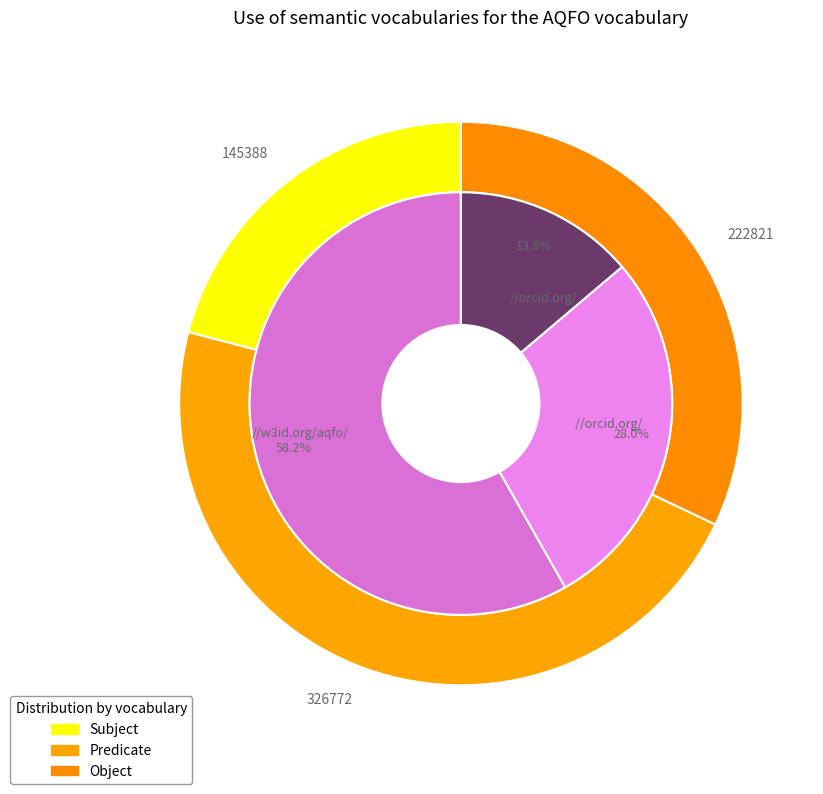

To the nearest percent, what is the combined percentage of 28 and 36?

24%